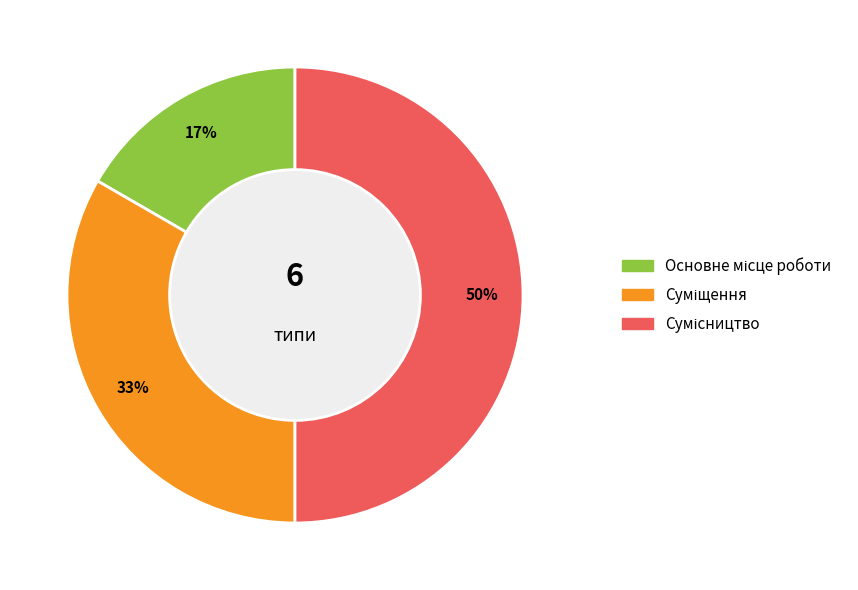

To the nearest percent, what is the difference between the largest and smallest slice percentages?

33%